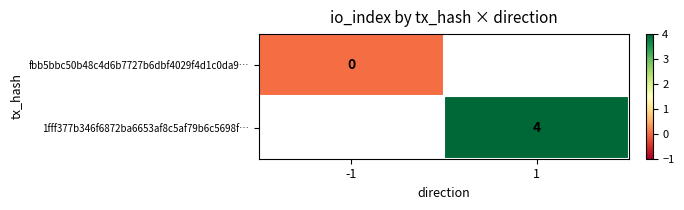

At how many categories does at least one series exceed 1?

1